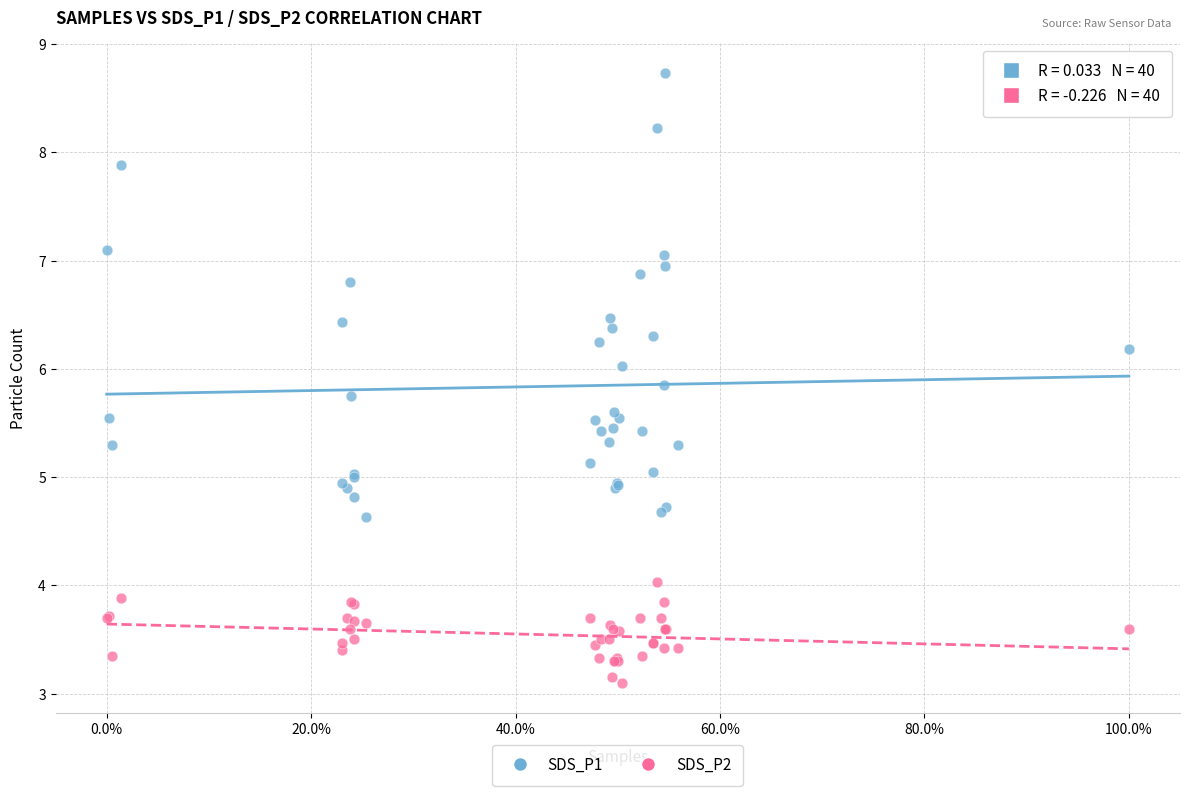

Which series contains the highest Y value?

SDS_P1